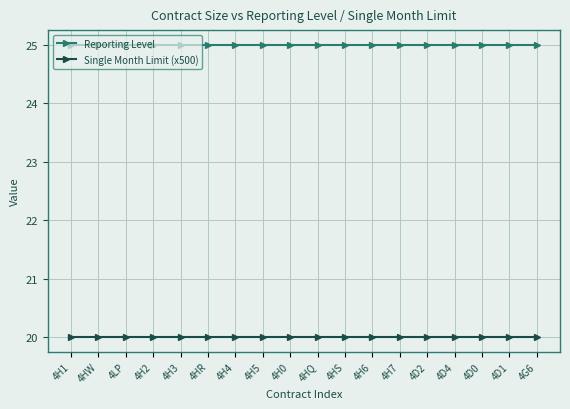

List the series in order of their overall mean, lowest first.

Single Month Limit (x500), Reporting Level